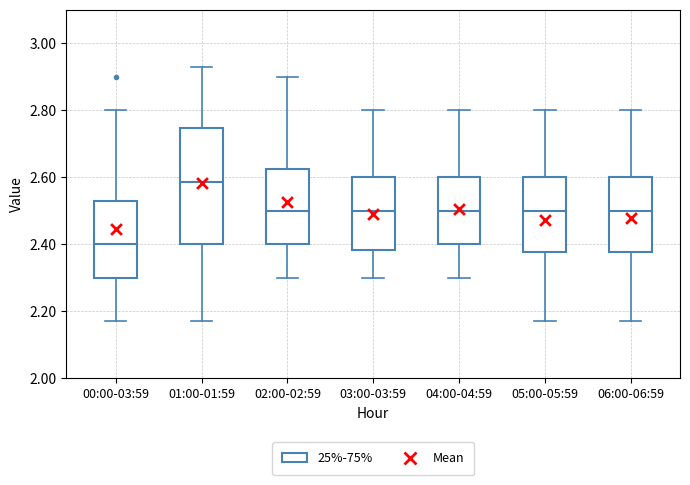

Comparing the boxes themselves (not the whiskers), which one is the tallest?

01:00-01:59